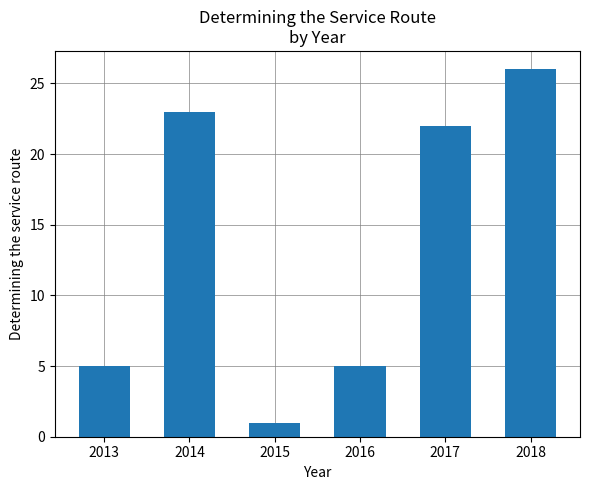

How many data points does each series have?

6